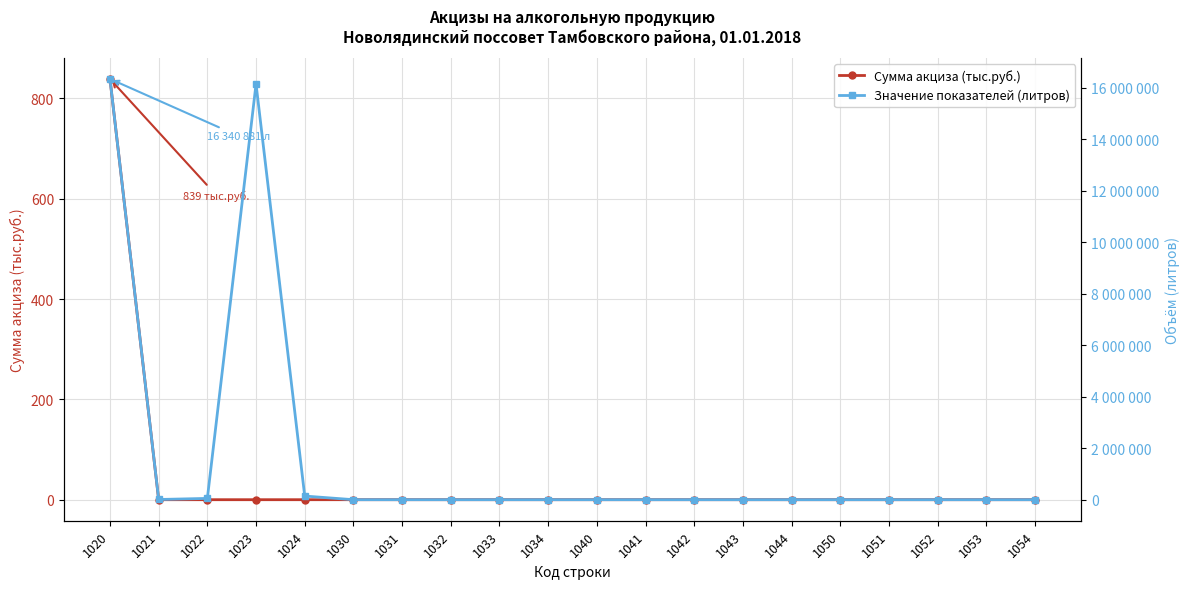

Which series has the widest spread of values?

Значение показателей (литров)